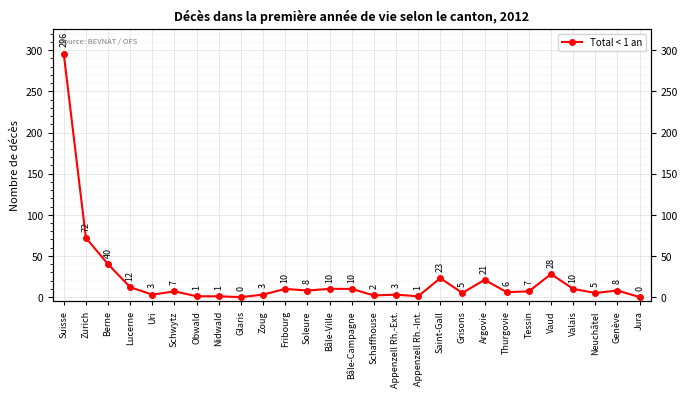

The value at Argovie is 9. True or false?

False